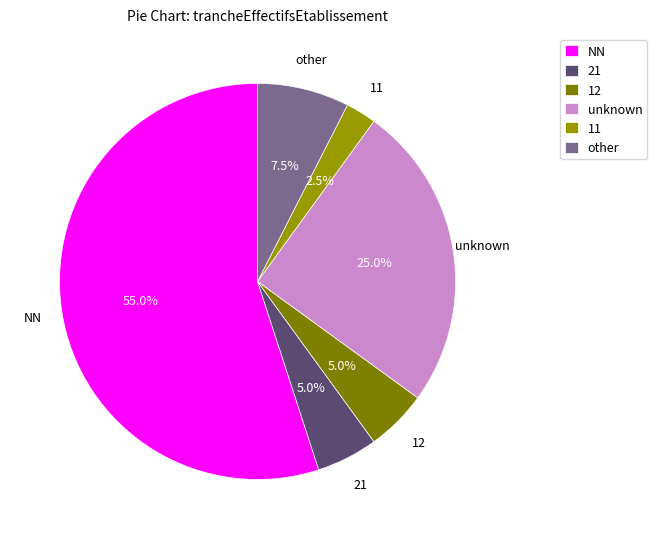

What is the ratio of the value at other to the value at unknown?

0.3